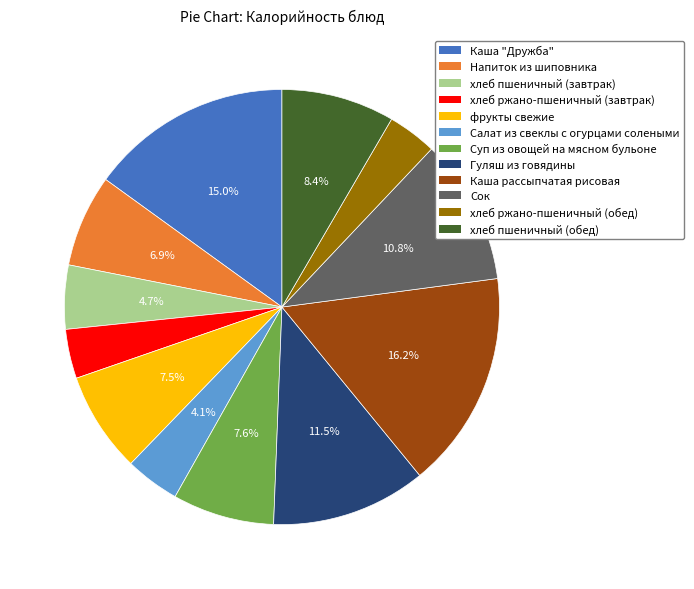

Count the number of slices in the pie.

12